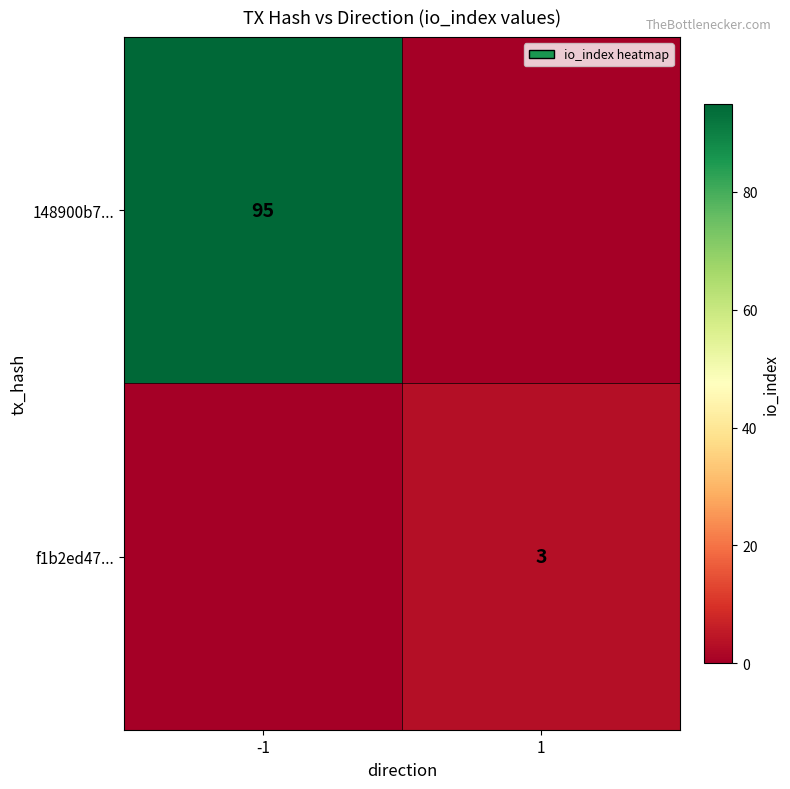

Is it true that 148900b7... equals 126 at -1?

False